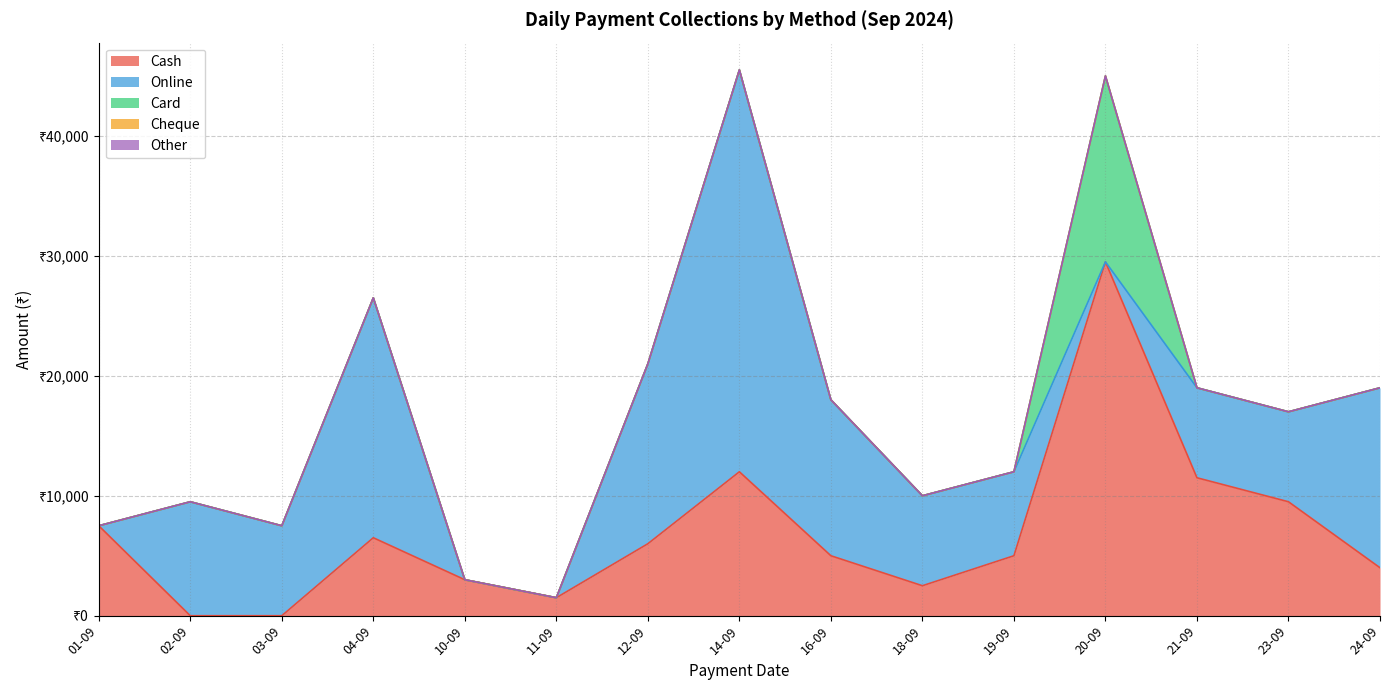

The value of Online at 02-09 is 9500. True or false?

True